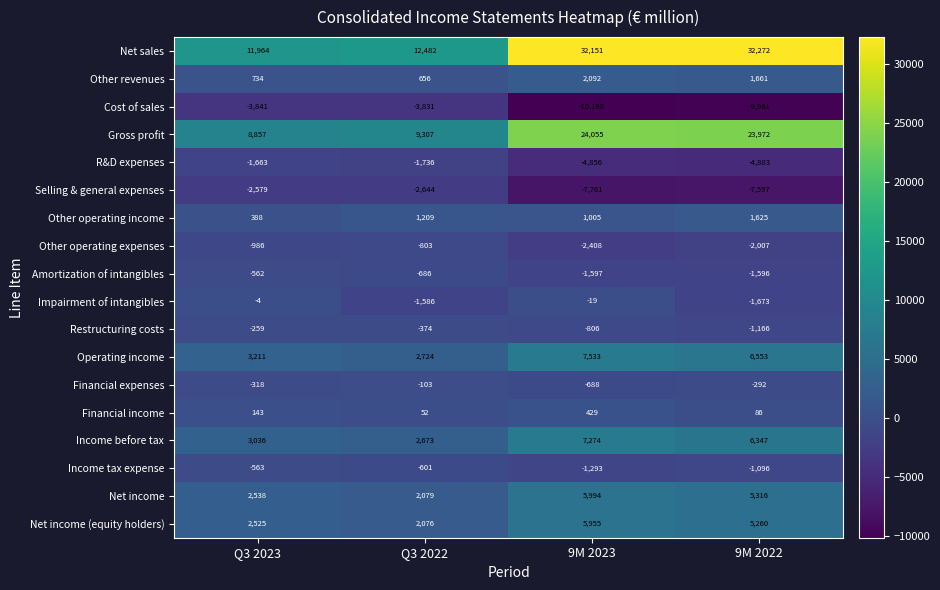

The value of Restructuring costs at 9M 2022 is -1166. True or false?

True